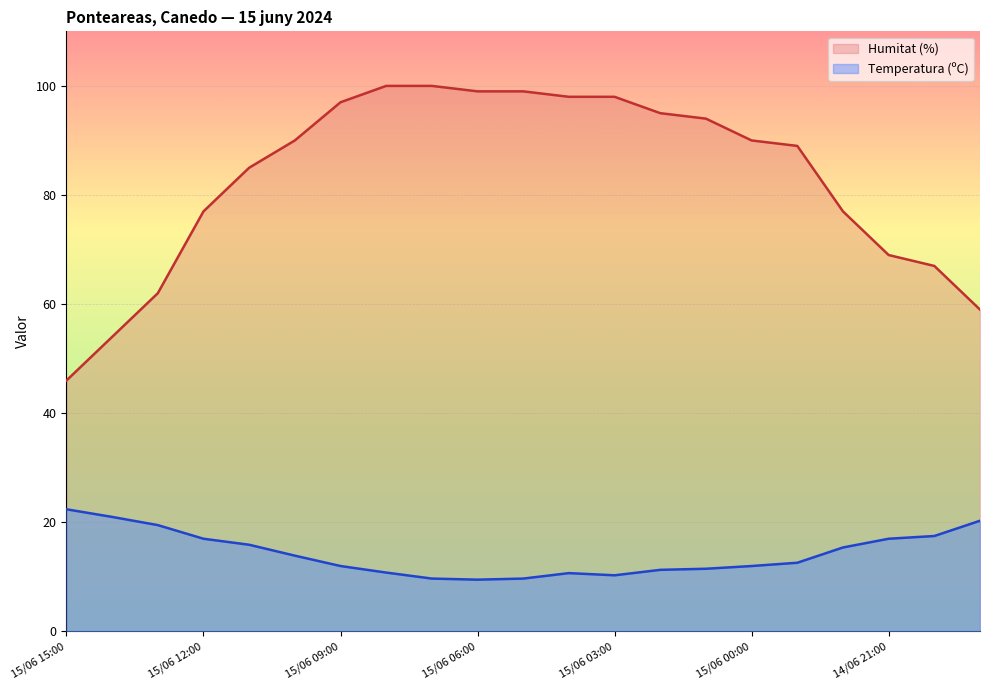

Does the chart display data point markers on the line(s)?

No